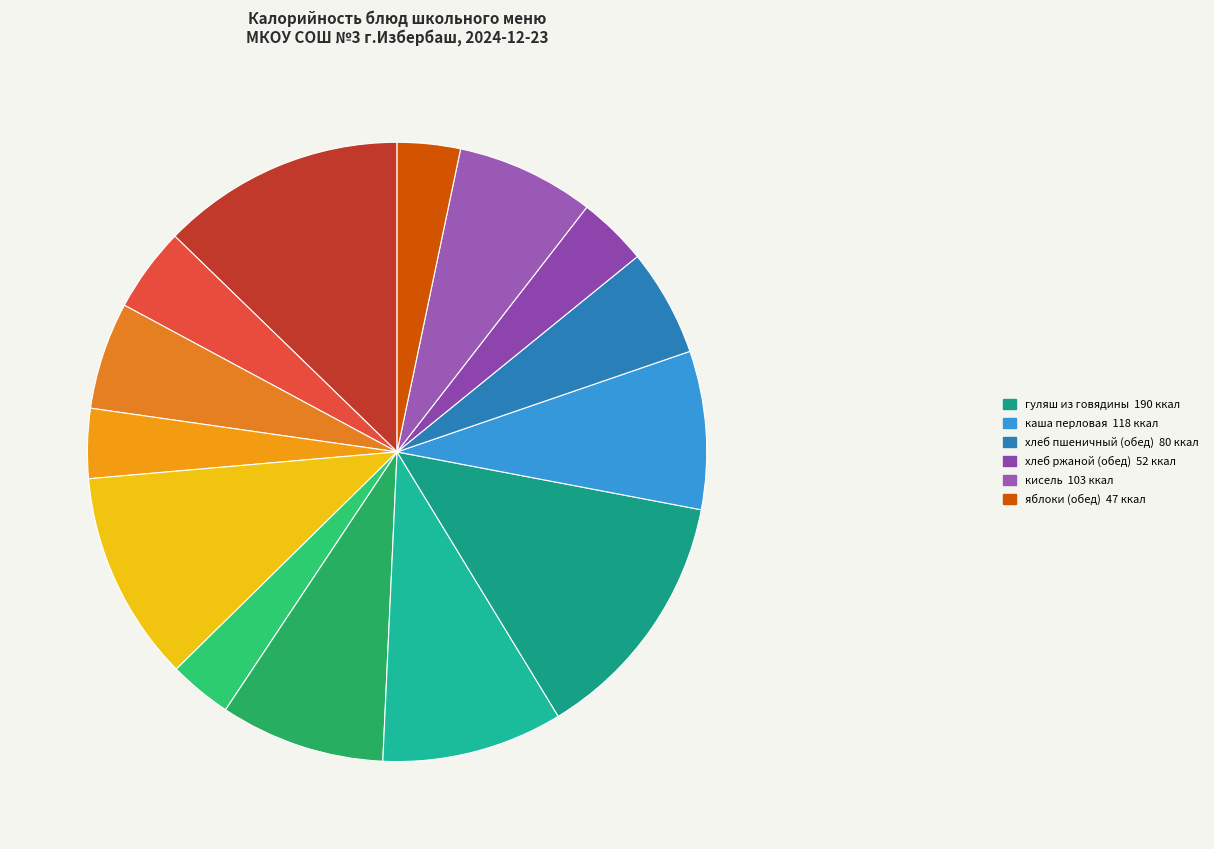

Rank the categories by value from highest to lowest.

гуляш из говядины, суп молочный с крупой, бутерброд с сыром, суп фасолевый с овощами, какао с молоком, каша перловая, кисель, хлеб пшеничный (завтрак), хлеб пшеничный (обед), яйца вареные, хлеб ржаной (завтрак), хлеб ржаной (обед), яблоки (завтрак), яблоки (обед)